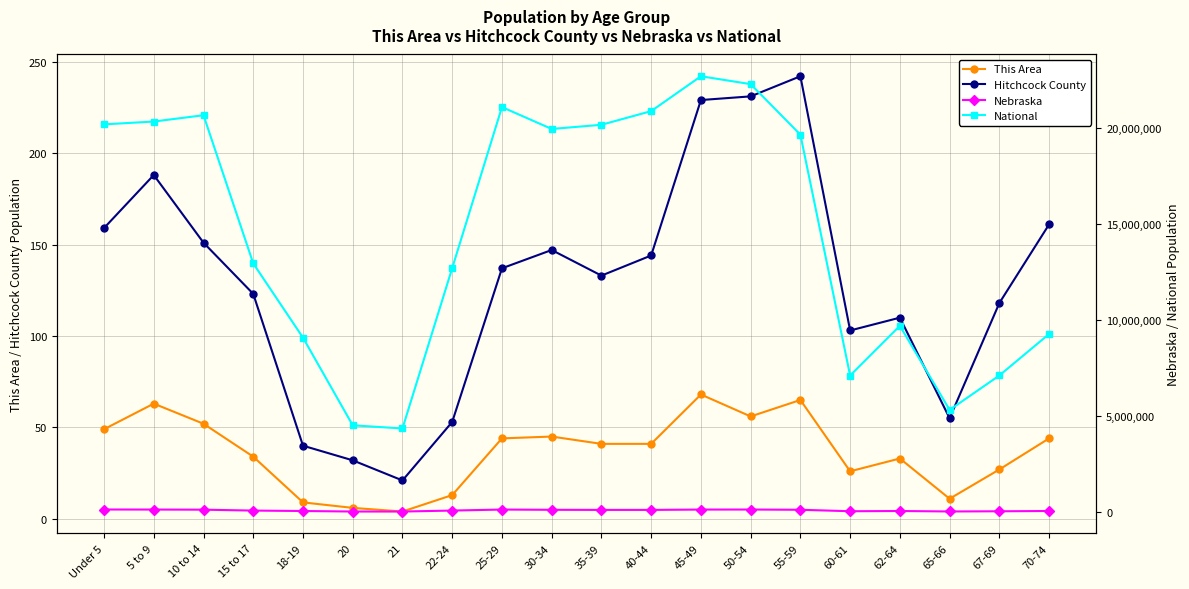

True or false: This Area and Nebraska intersect in this chart.

False